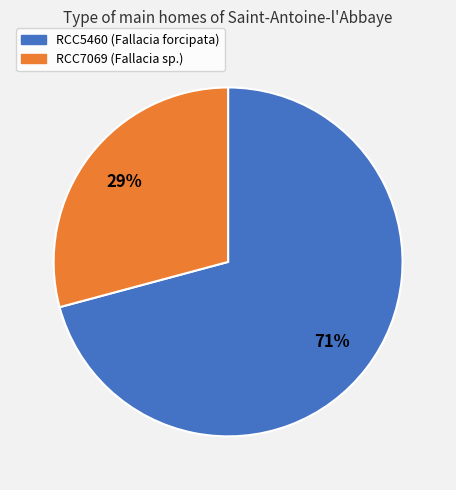

To the nearest percent, what is the difference between the RCC7069 and RCC5460 slice percentages?

42%